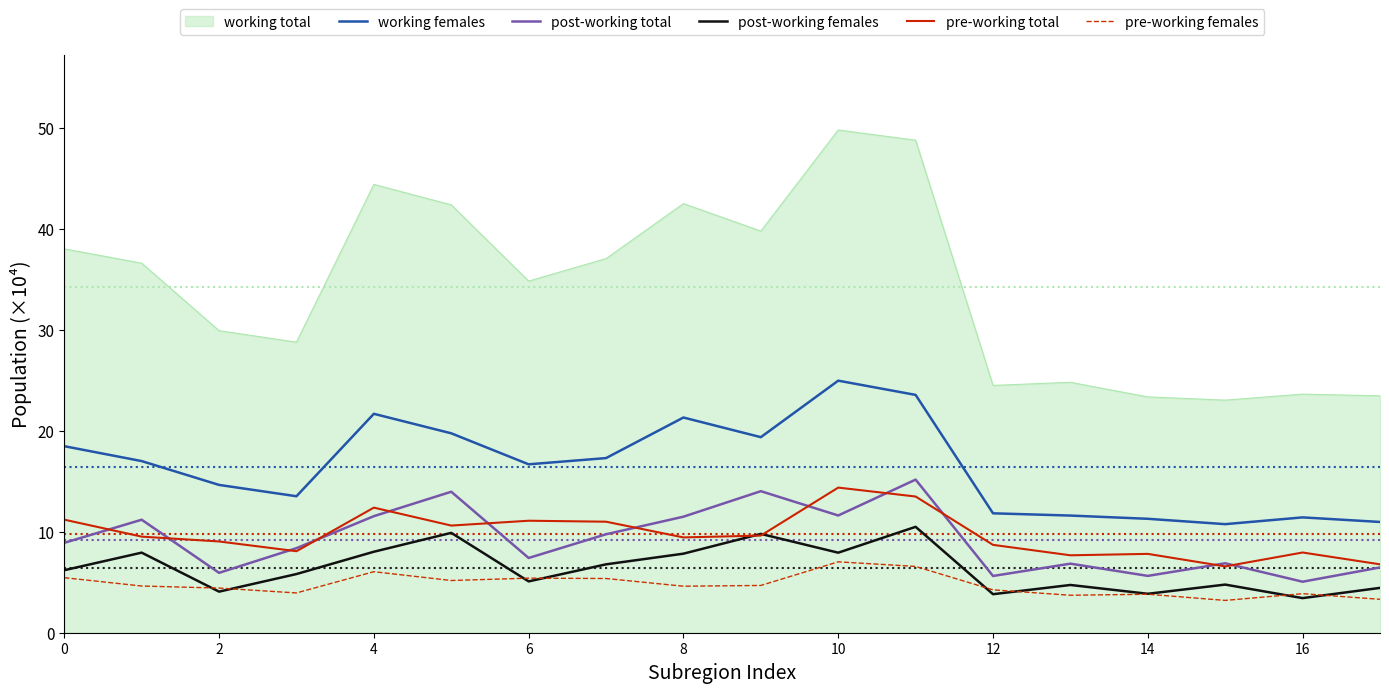

What is the minimum value for post-working females?

3.4